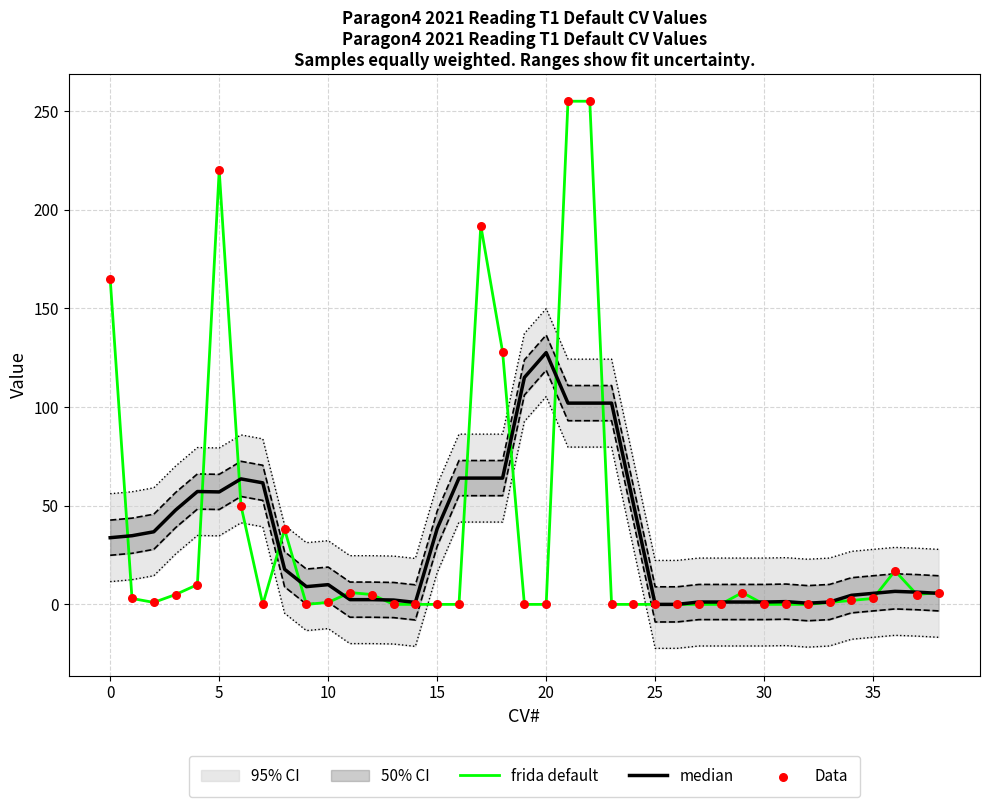

Which series reaches the minimum Y coordinate?

frida default